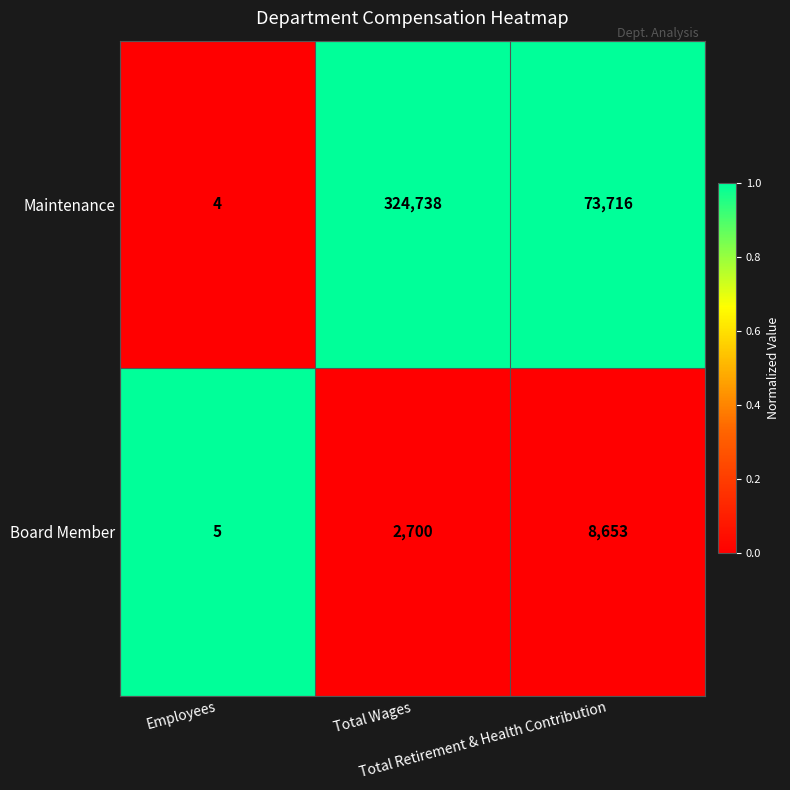

What is the average value of the Maintenance series?

132819